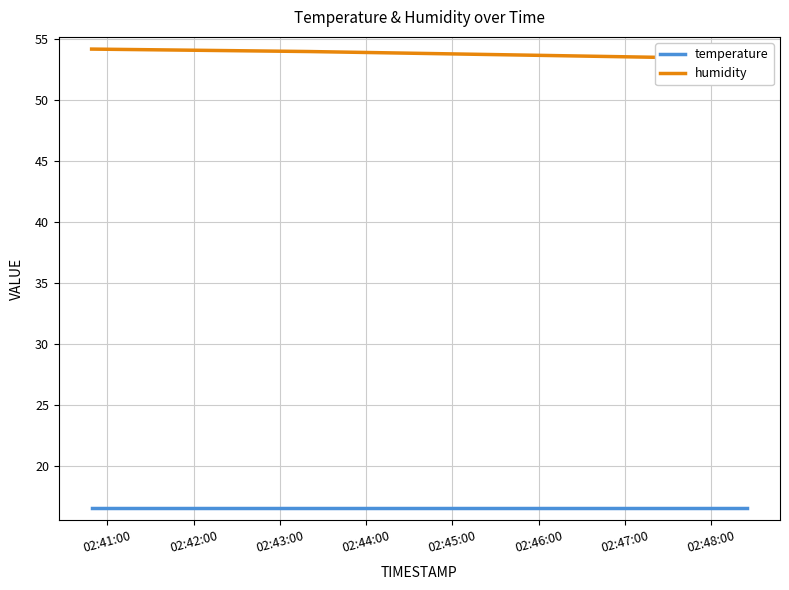

What are all the series names shown in the legend?

temperature, humidity